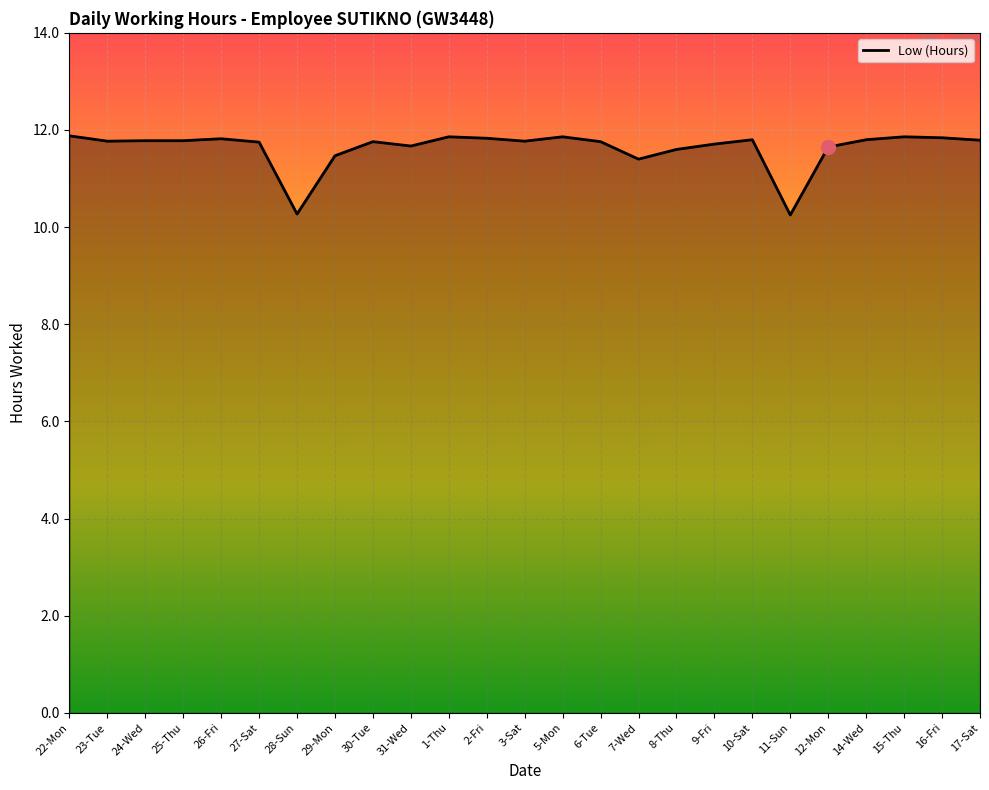

Is this an area chart (filled region under the line)?

No